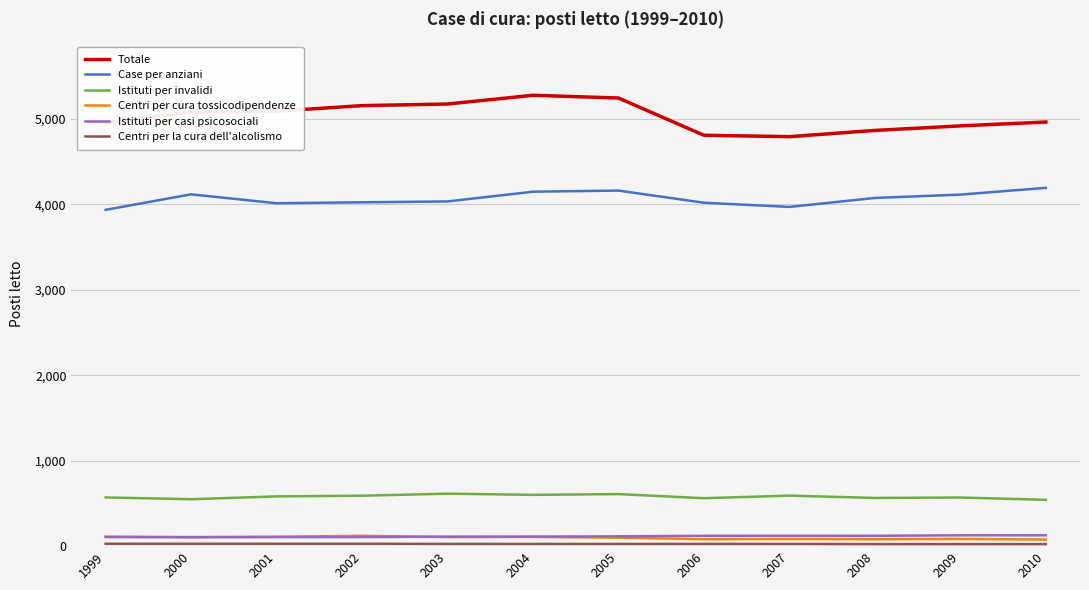

What is the sum of the Istituti per casi psicosociali values at 2003 and 2002?

217